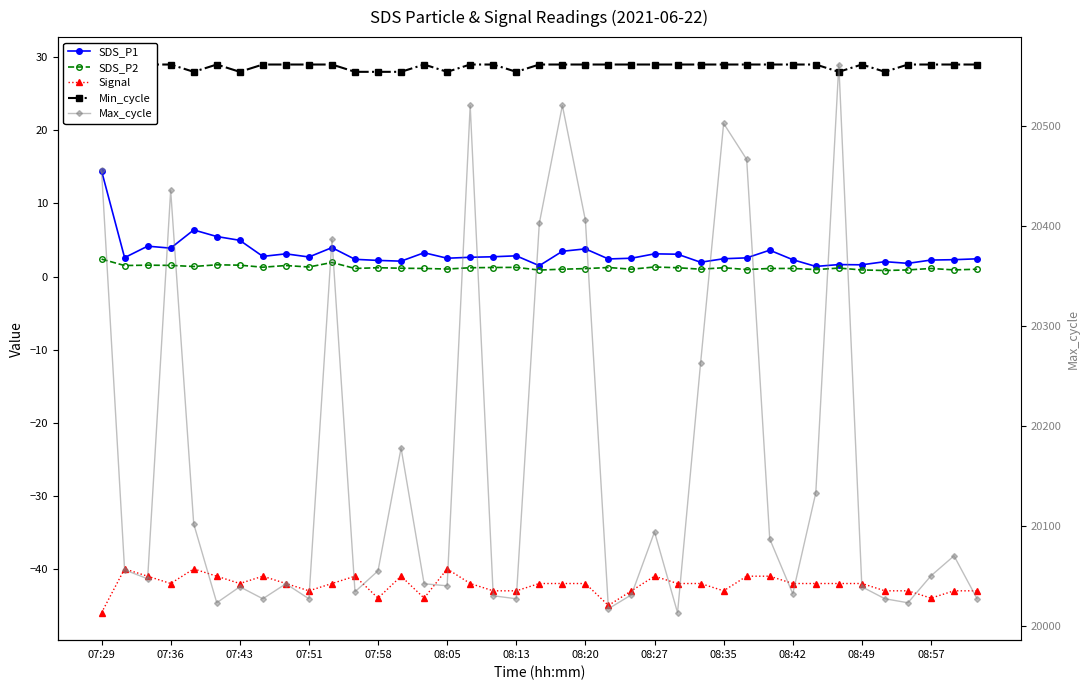

What position from the left is 07:51?

10